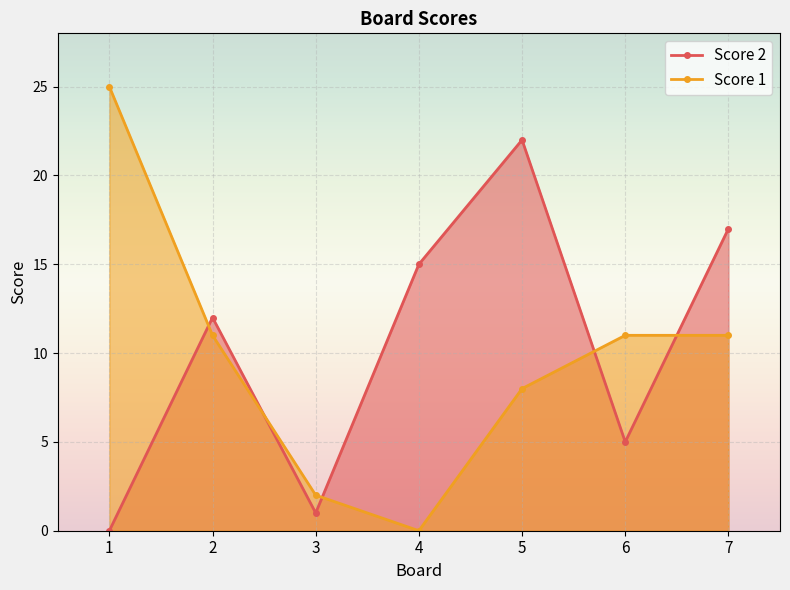

Which series has the largest total across all categories?

Score 2